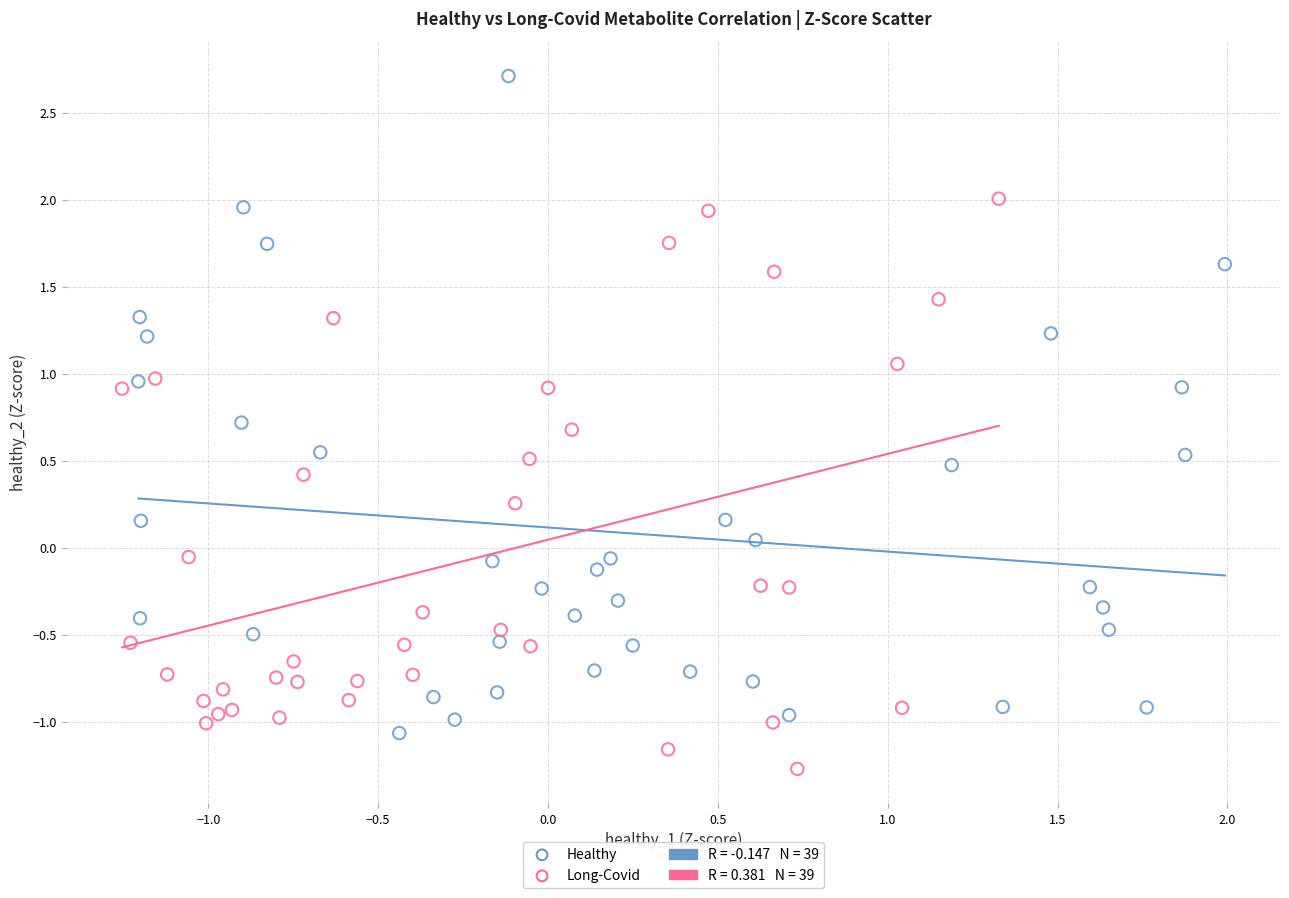

Which series contains the lowest Y value?

Long-Covid